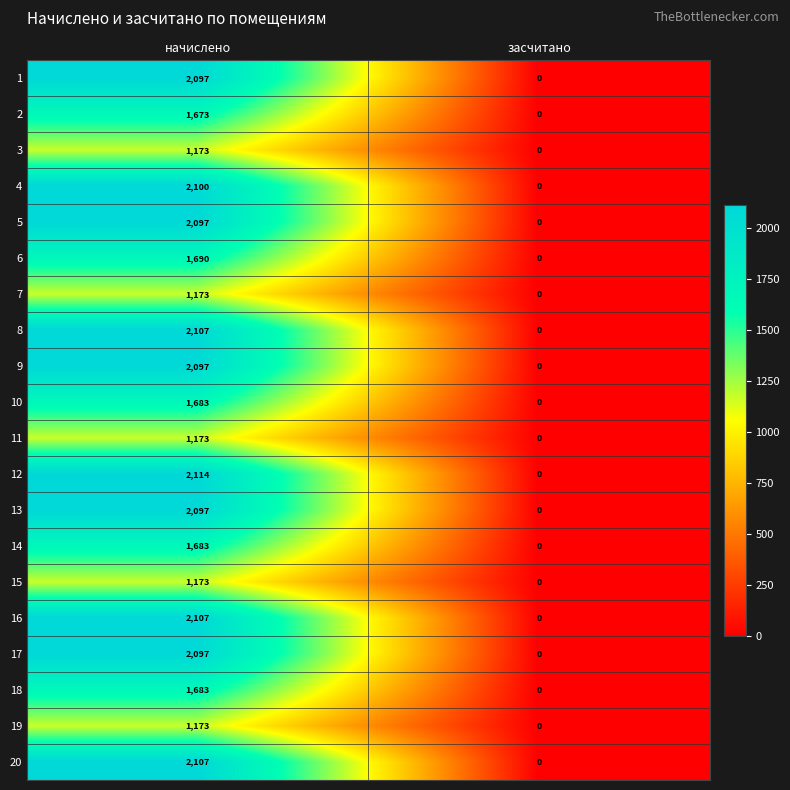

Which series has the largest range (max minus min)?

12